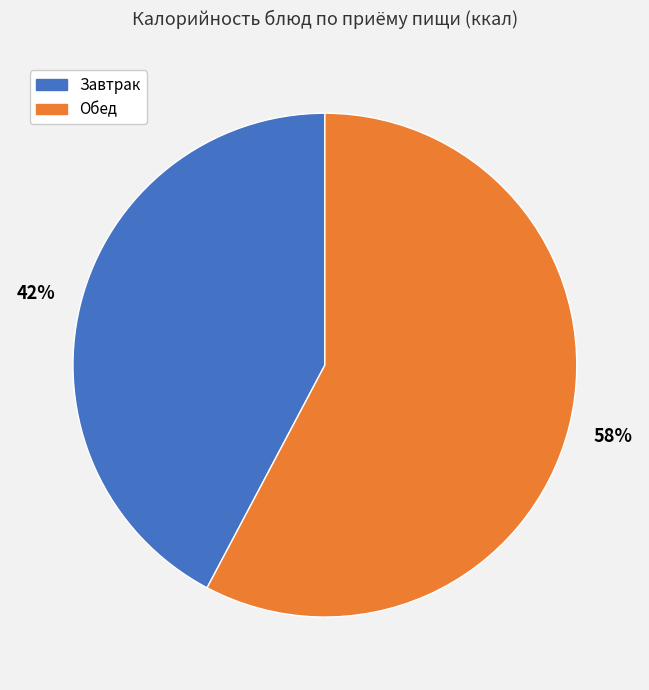

Does any single category account for the majority?

Yes